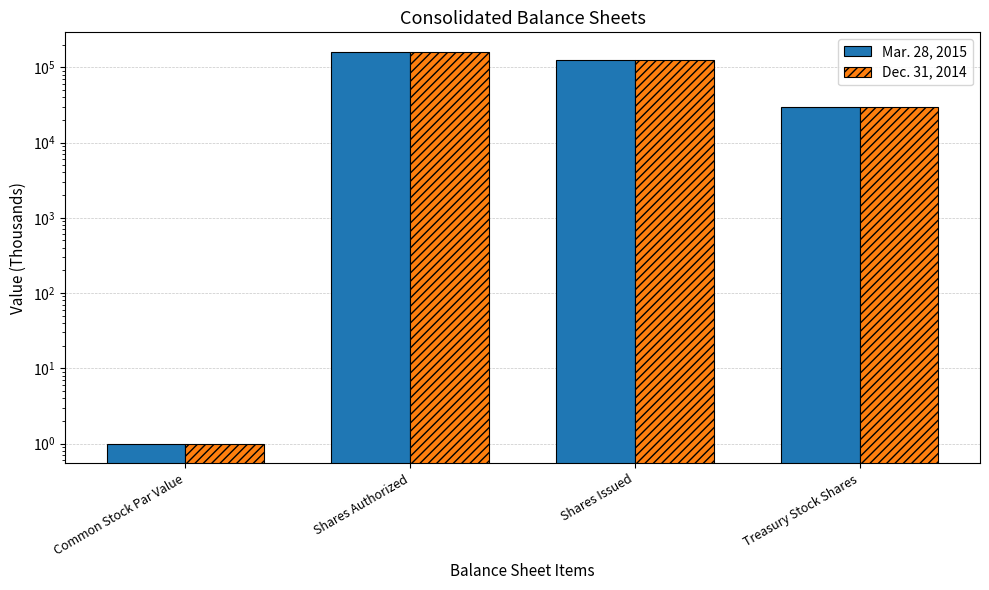

What position from the right is Common Stock Par Value?

4